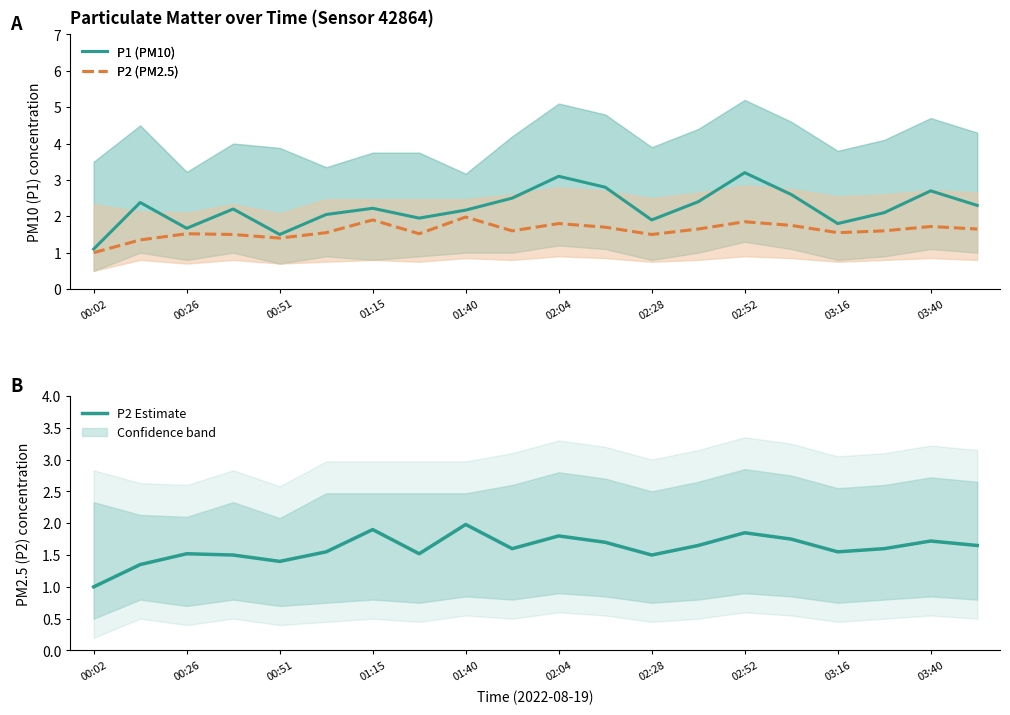

What is the difference between the maximum and second lowest values in the P2 (PM2.5) series?

0.6